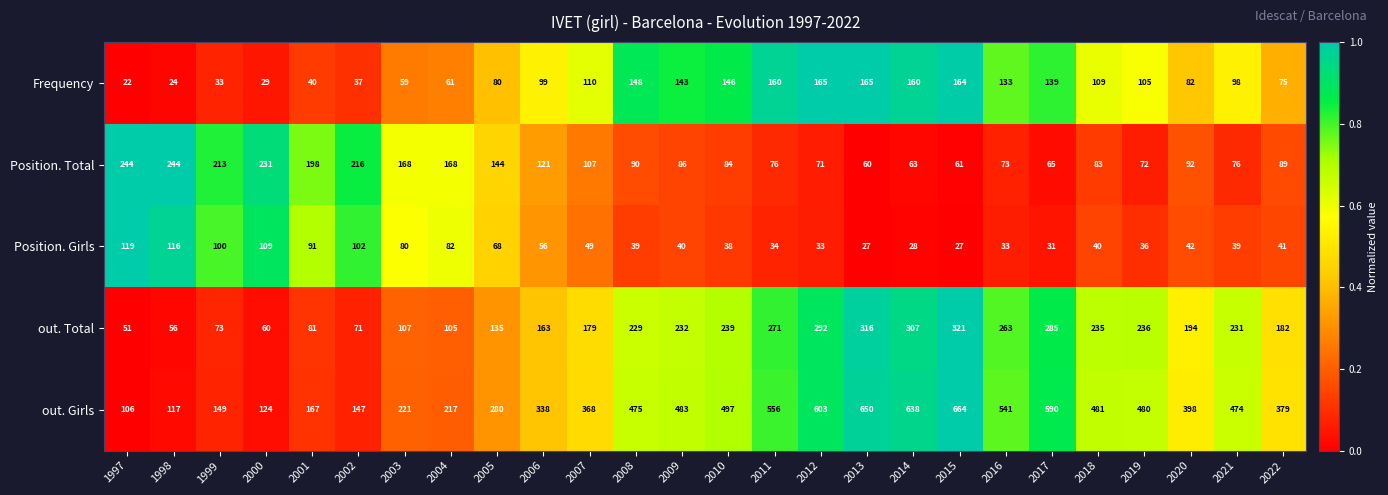

Between 2002 and 2021, which series saw the biggest shift?

out. Girls